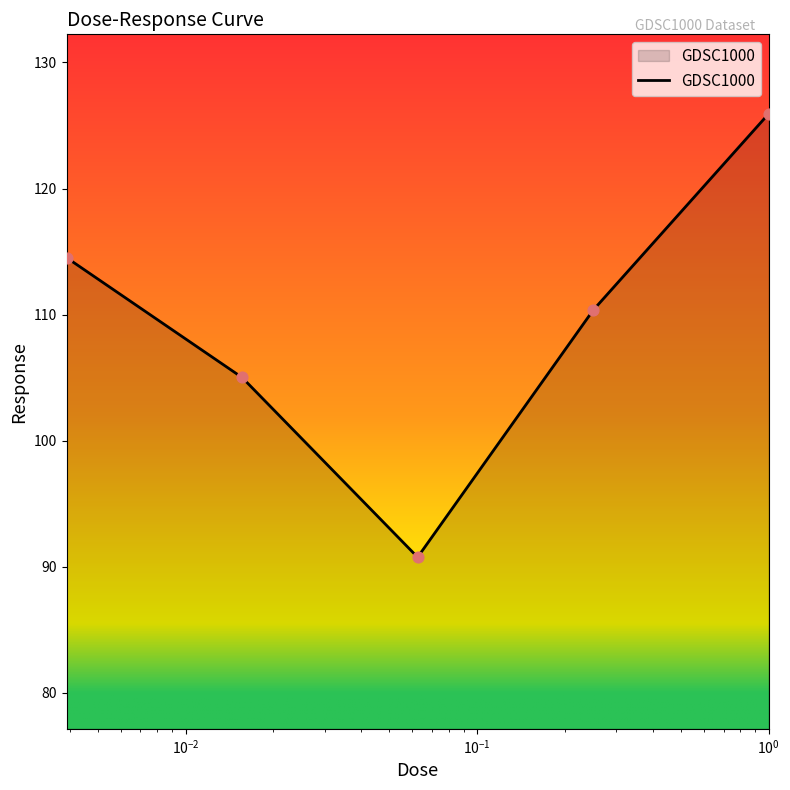

True or false: there are more than 1 points higher than both neighbors.

False